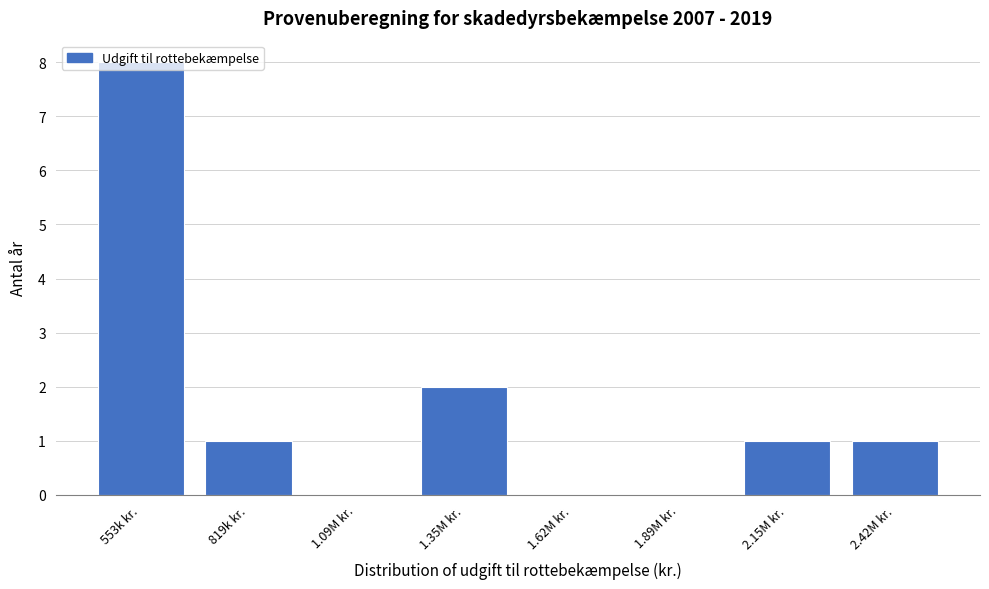

At which category does the chart reach its peak across all series?

553k kr.